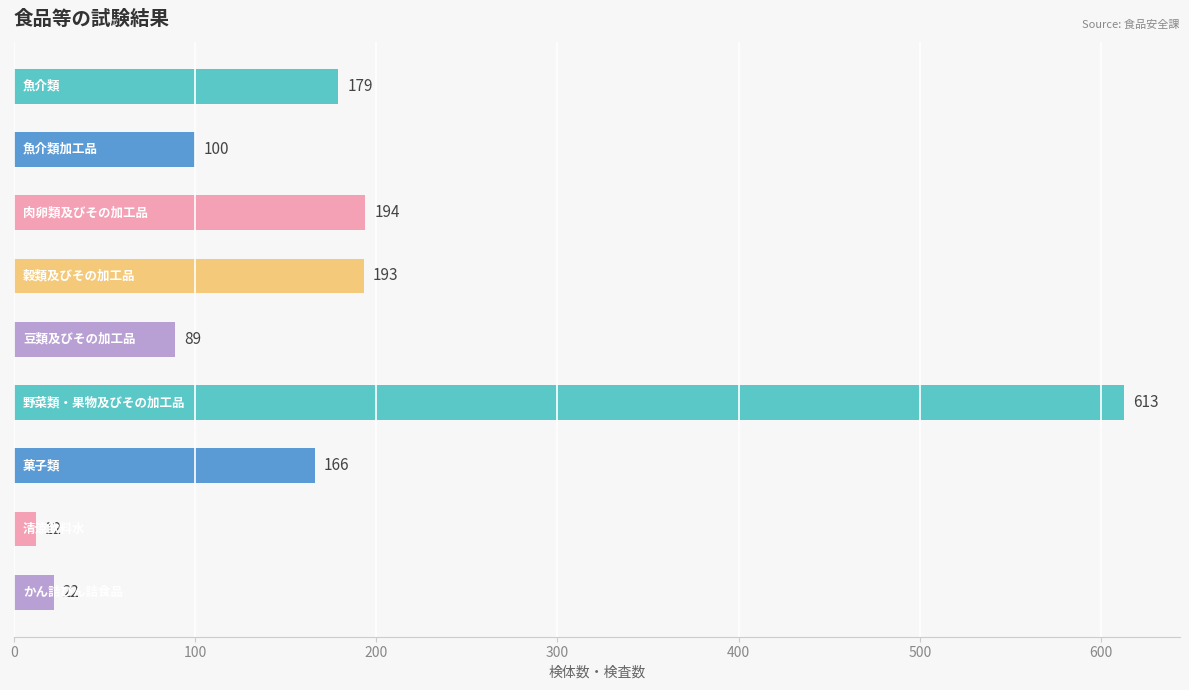

Reading top to bottom, what are all the values shown in this chart?

179	100	194	193	89	613	166	12	22